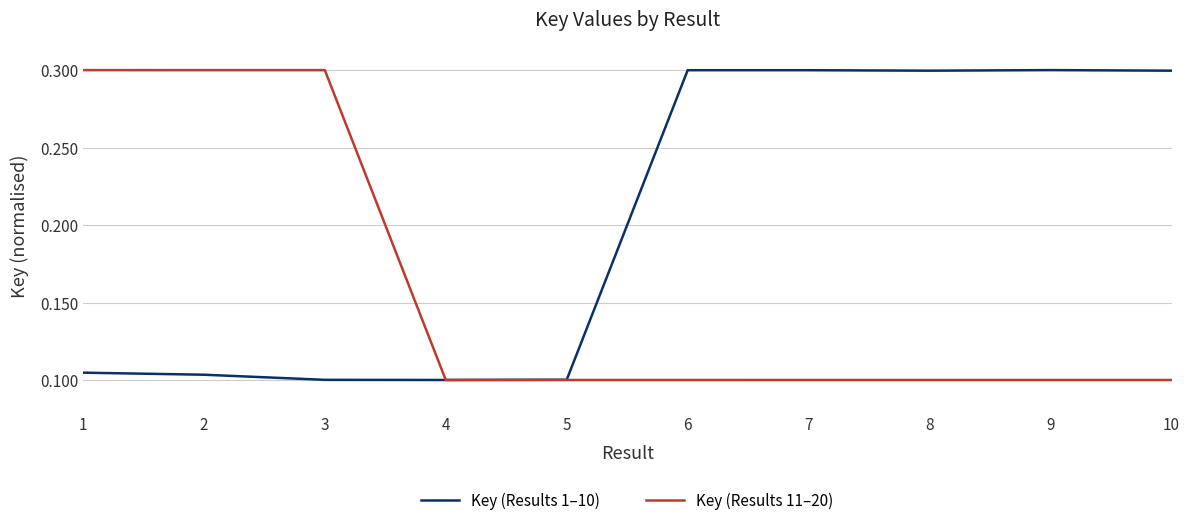

The Key (Results 11–20) series shows 0.1 at 10. True or false?

True